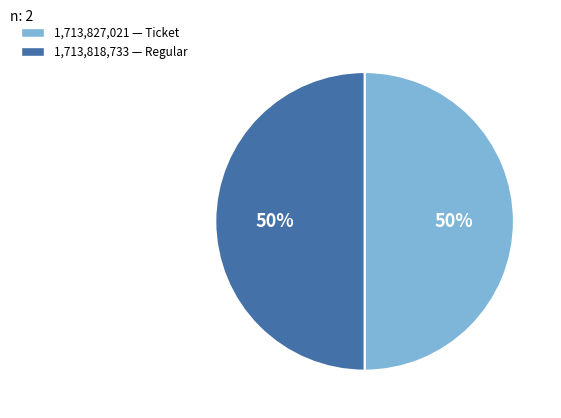

To the nearest percent, what is the average slice percentage?

50%